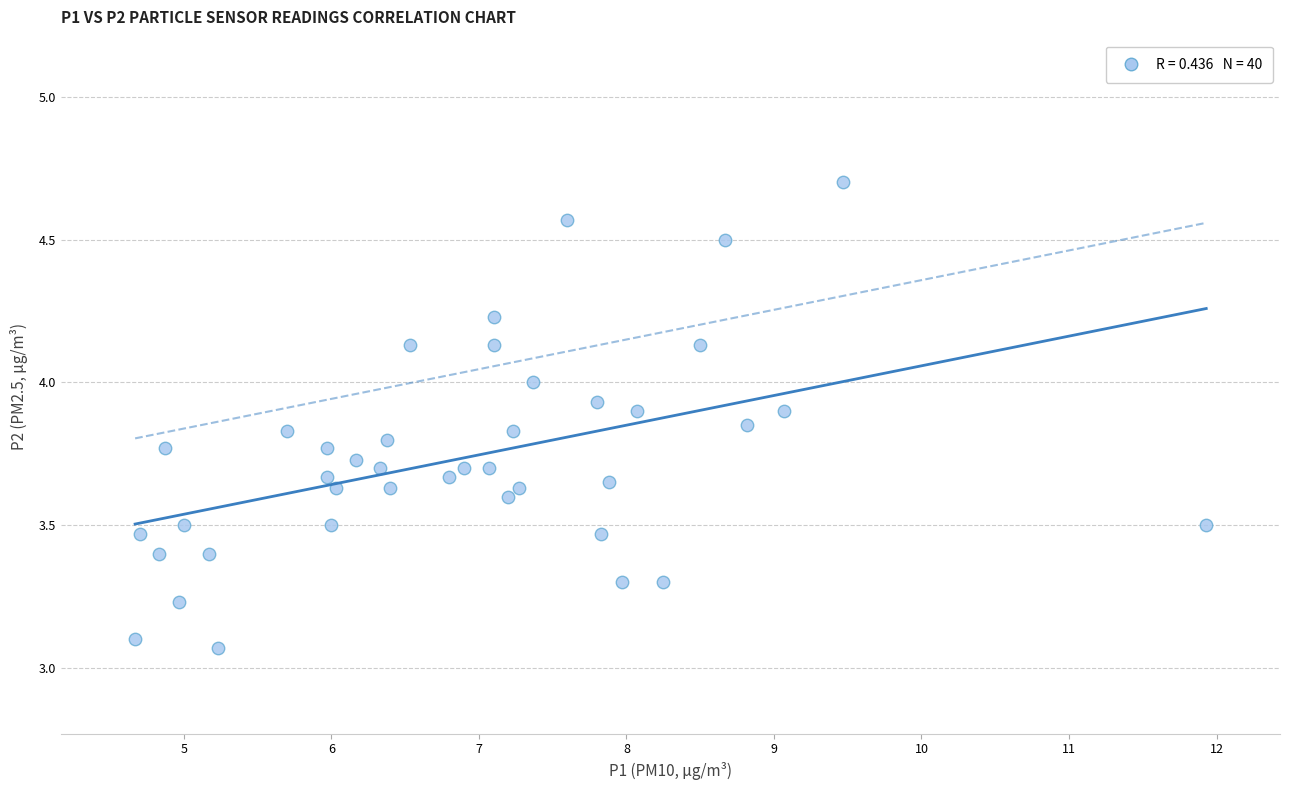

What is the range of X values (max minus min)?

7.3